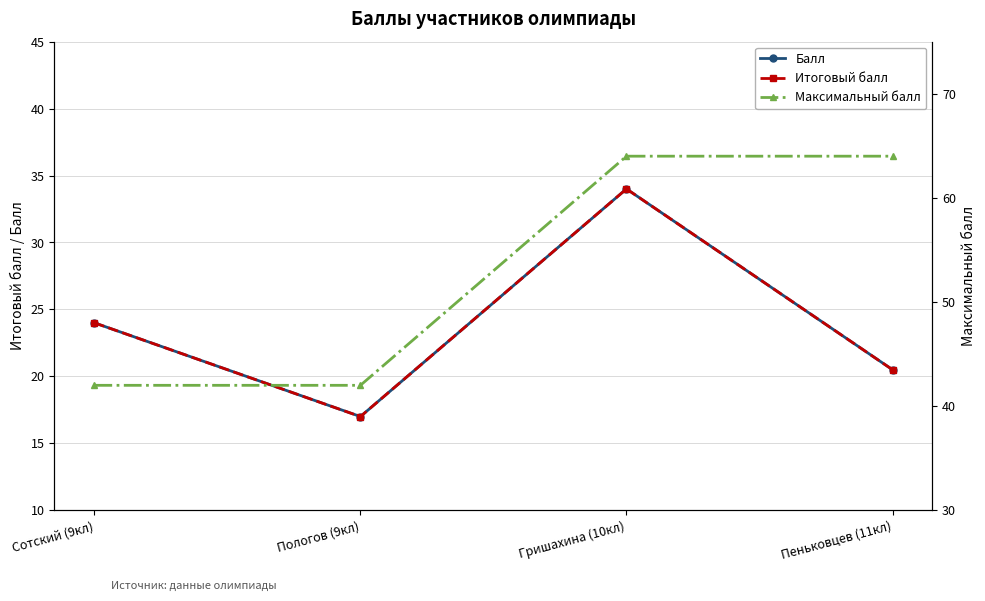

How many values in the Итоговый балл series are below 24?

2